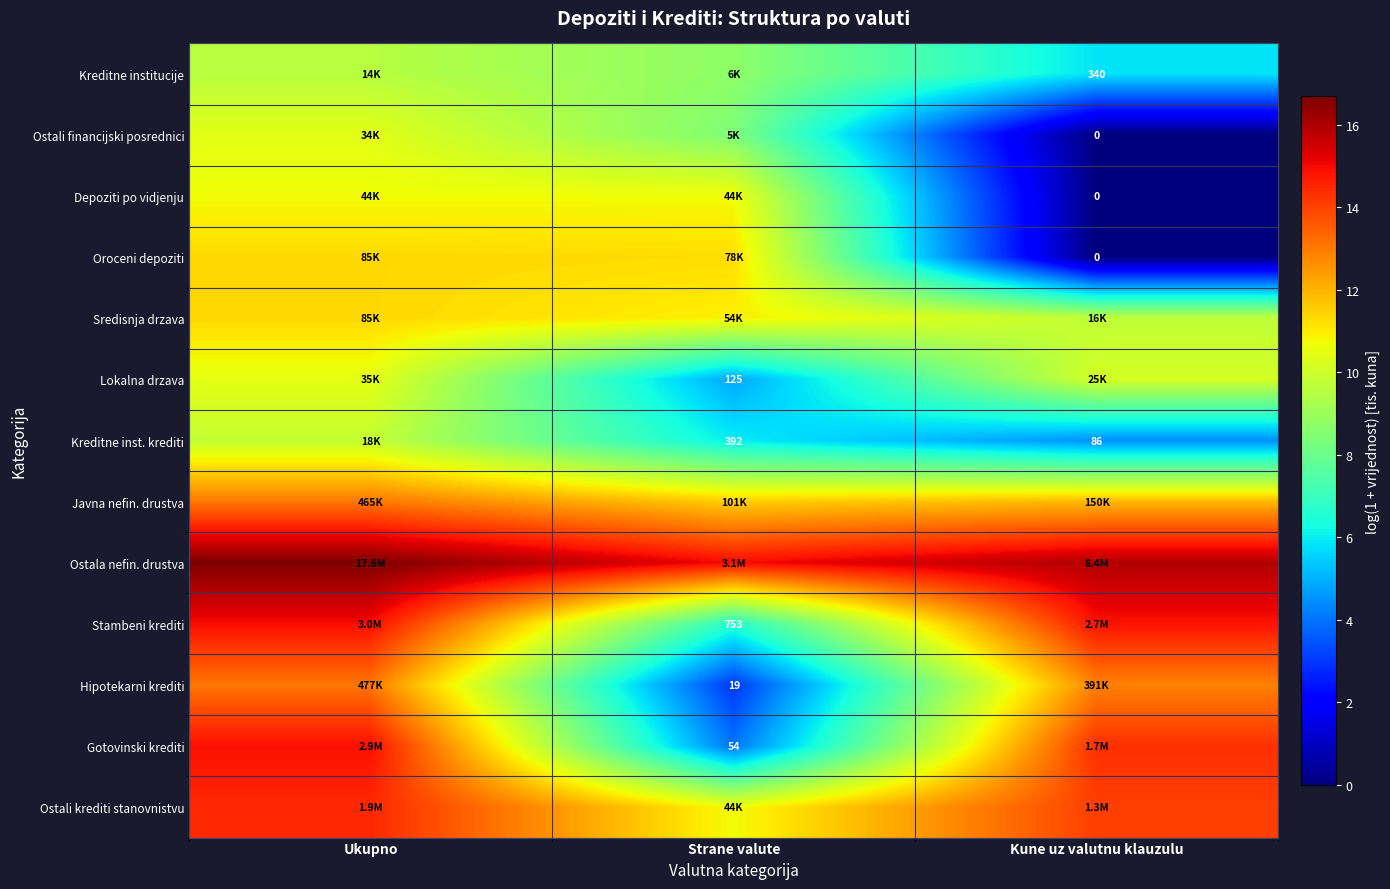

What is the highest value of the Kreditne institucije series?

9.5